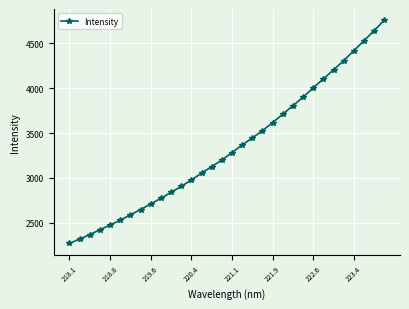

What is the greatest value displayed?

4754.5